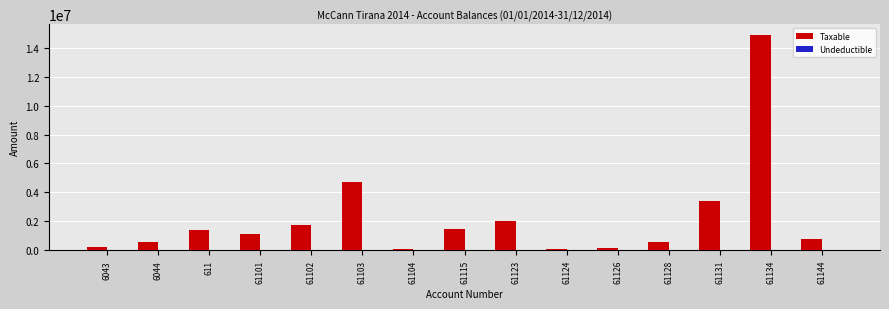

What is the greatest value displayed?

14887859.8